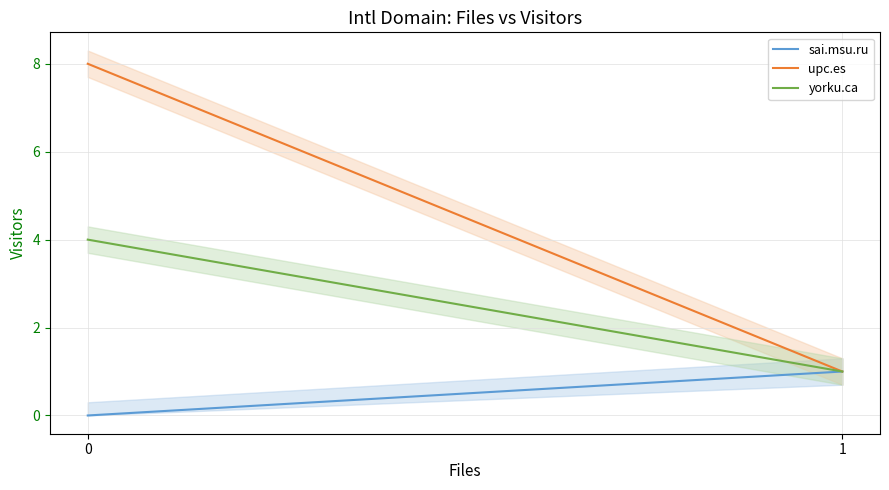

The value of upc.es at 0 is 8. True or false?

True